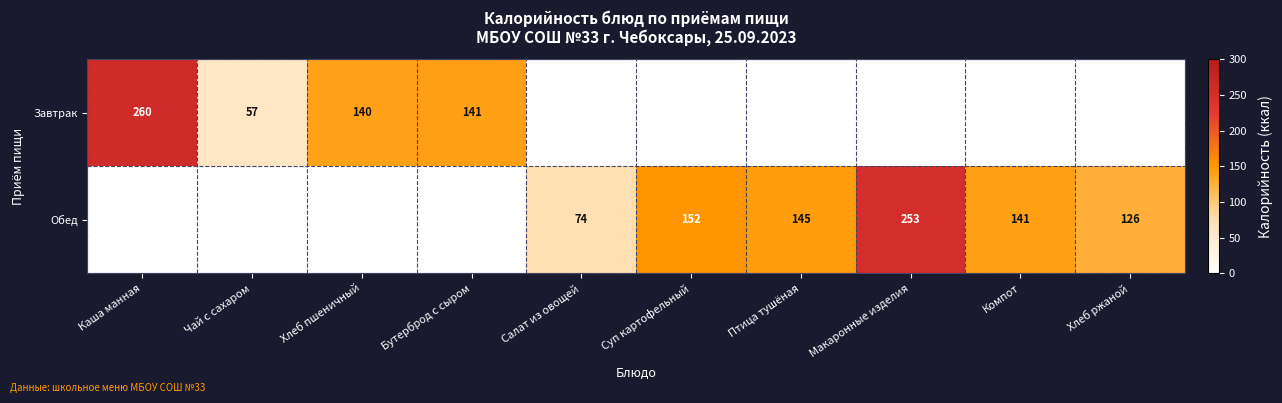

True or false: Обед has a value of 104 at Макаронные изделия.

False